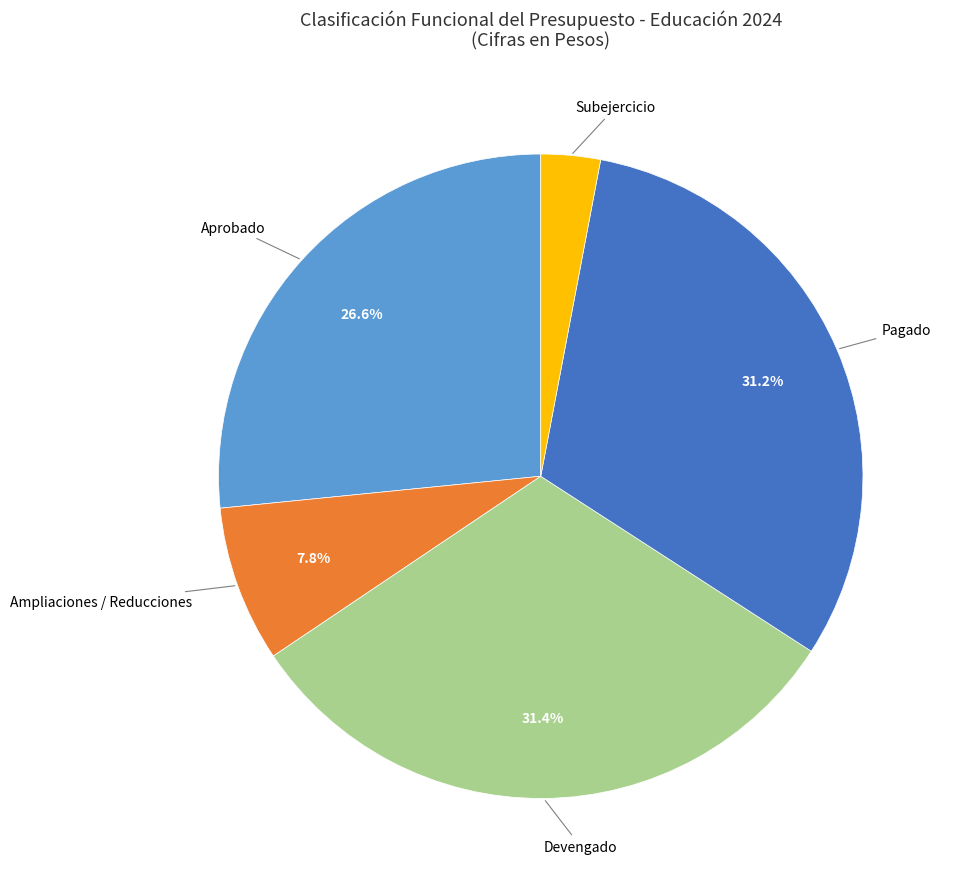

Is there any slice that represents more than half of the pie?

No